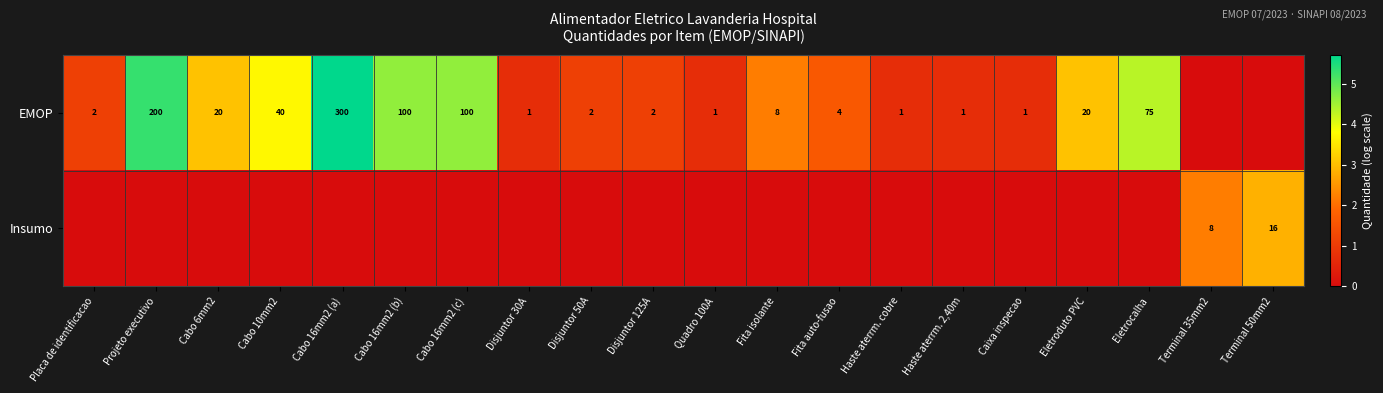

What is the difference between the EMOP values at Caixa inspecao and Cabo 10mm2?

39